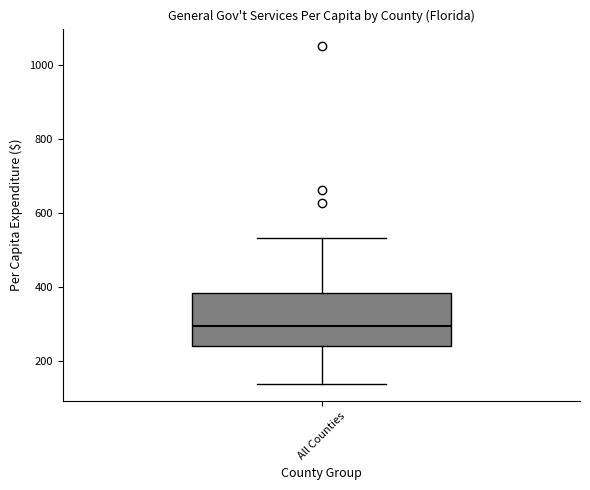

Read this box plot against the y-axis: the position of the median line, the range covered by the box, and the ends of both whiskers. The values are not printed on the chart, so give them approximately, as read against the axis.

median 300, box 240 to 380, whiskers 140 to 540